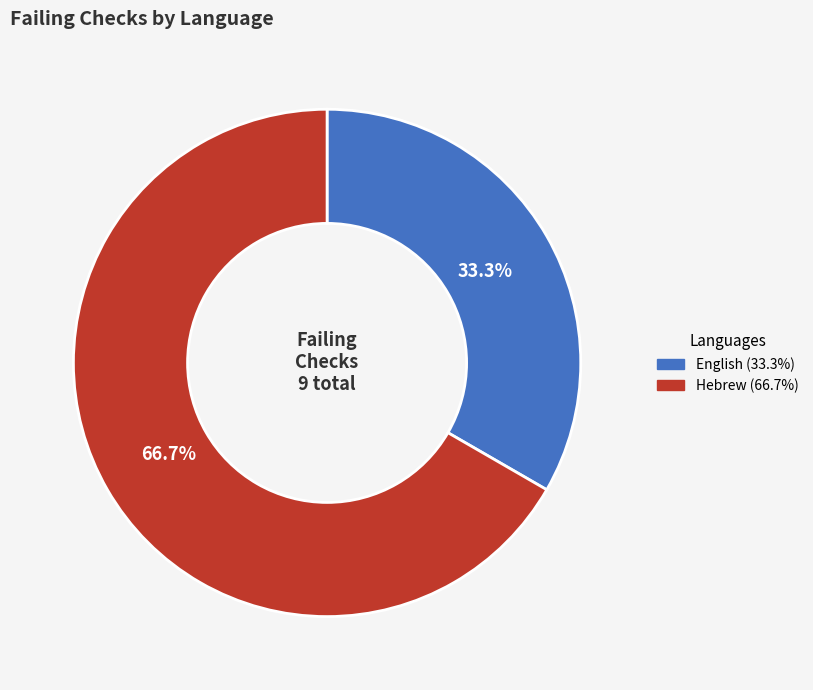

To the nearest percent, what portion does English represent?

33%